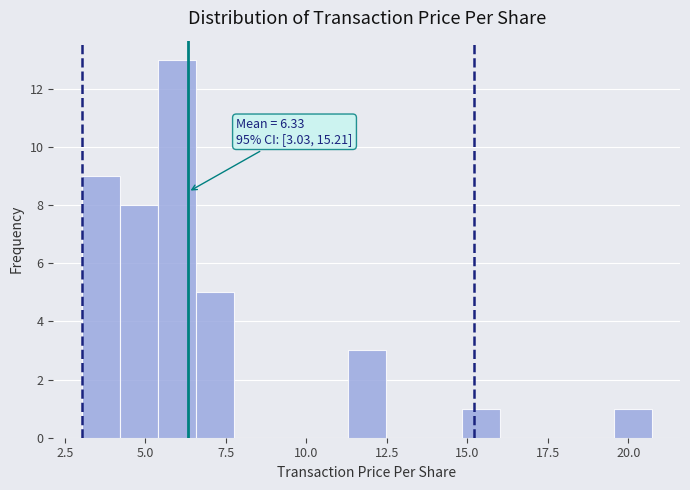

Read against the x-axis, roughly where is the centre of the tallest bar?

6.0